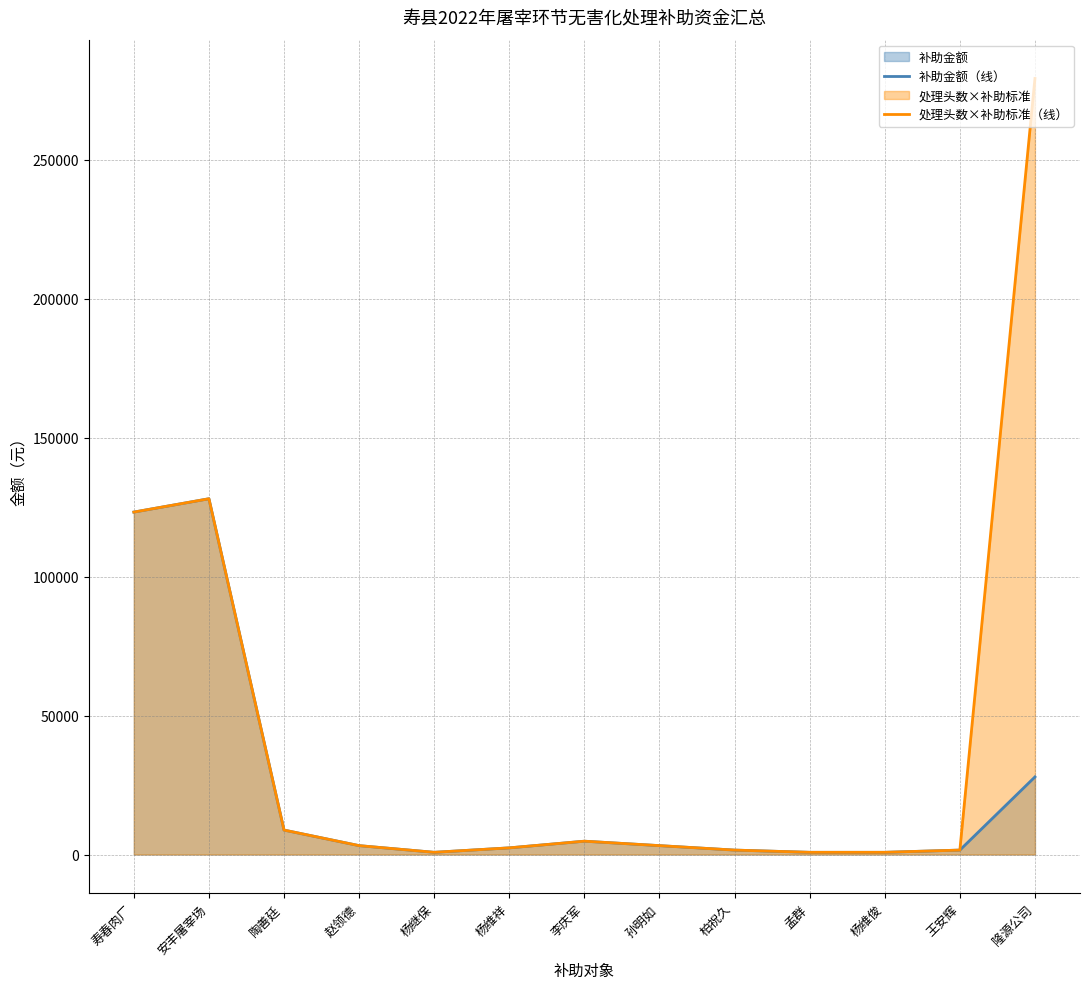

The value of 处理头数×补助标准（线） at 安丰屠宰场 is 128000. True or false?

True